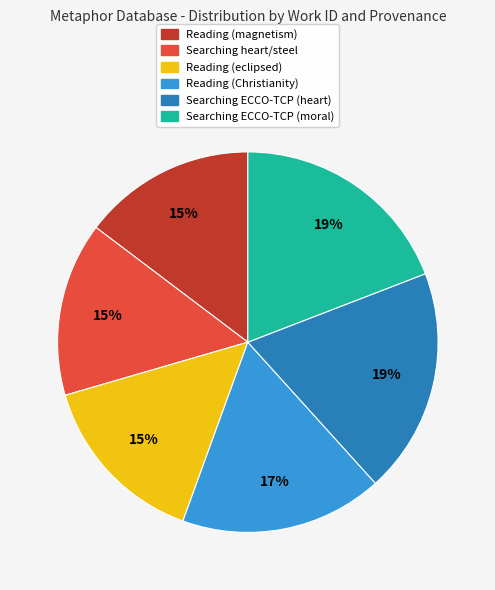

To the nearest percent, what is the difference between the Reading (eclipsed) and Reading (Christianity) slice percentages?

2%